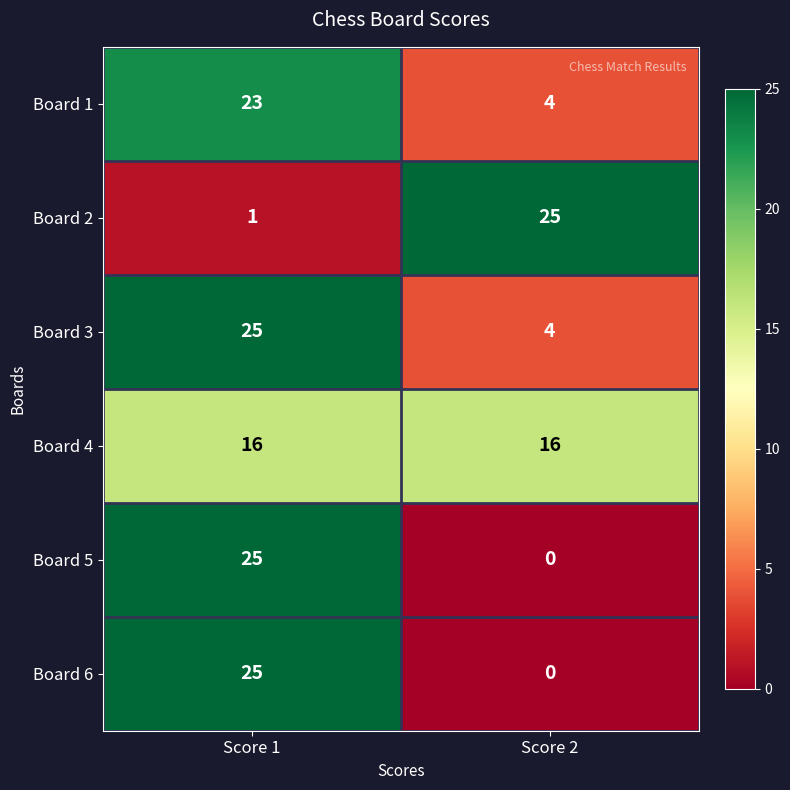

List the labels in order of Board 2 value, largest first.

Score 2, Score 1